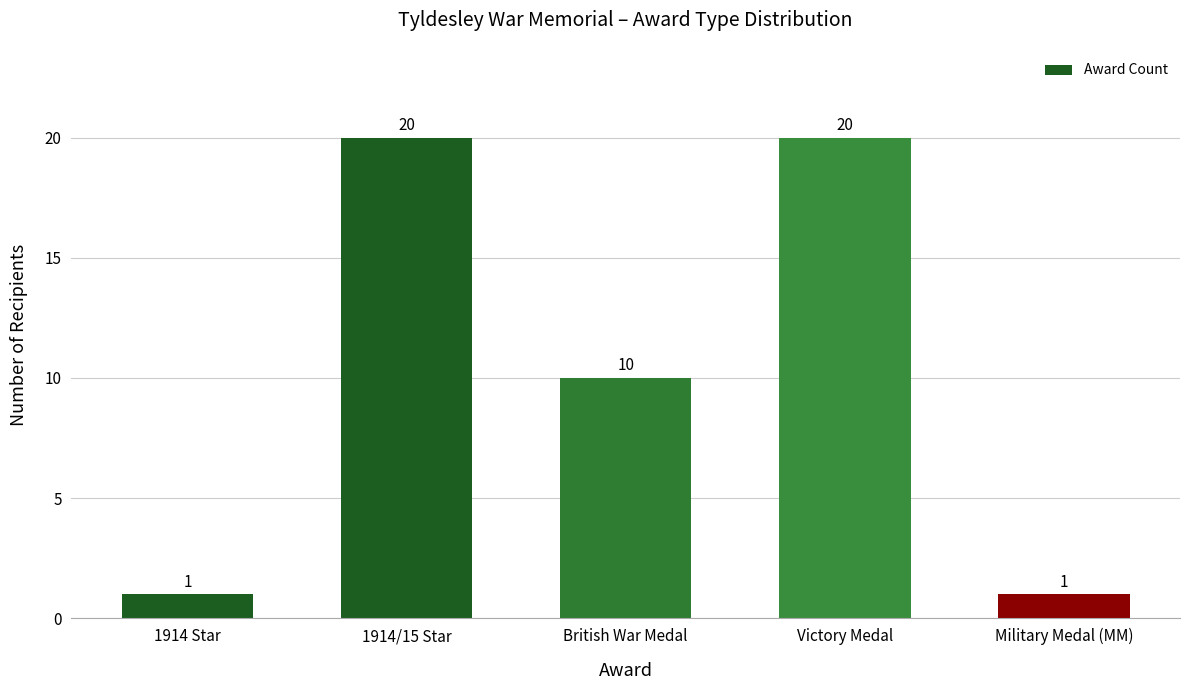

Is it true that the value at British War Medal is 6?

False